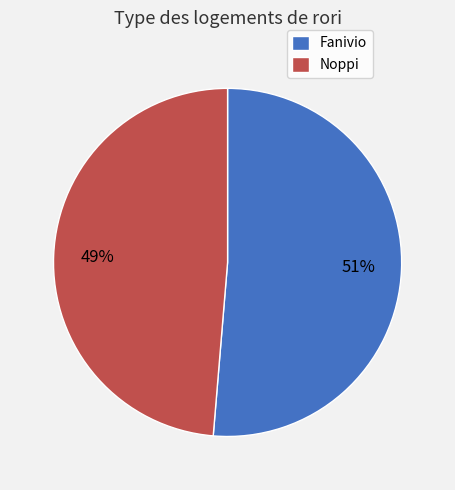

Is there any slice that represents more than half of the pie?

Yes